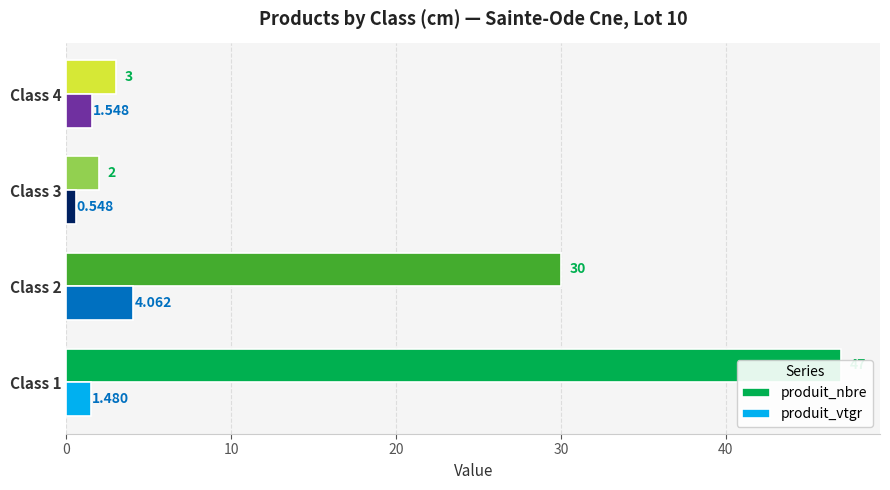

Are the bars horizontal?

Yes